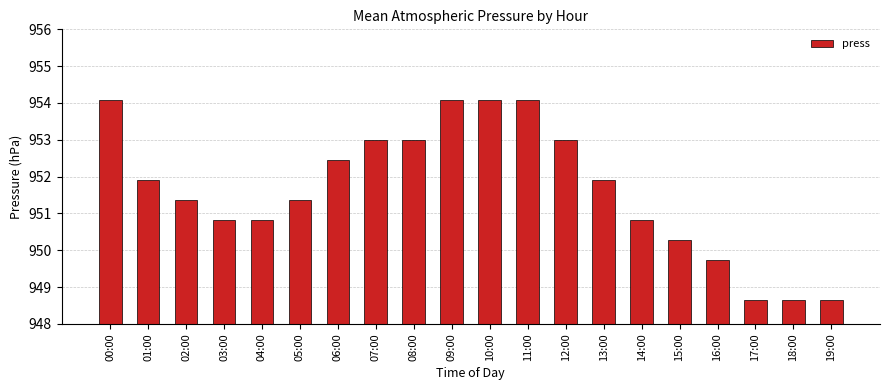

Where does the data first go above 951?

00:00